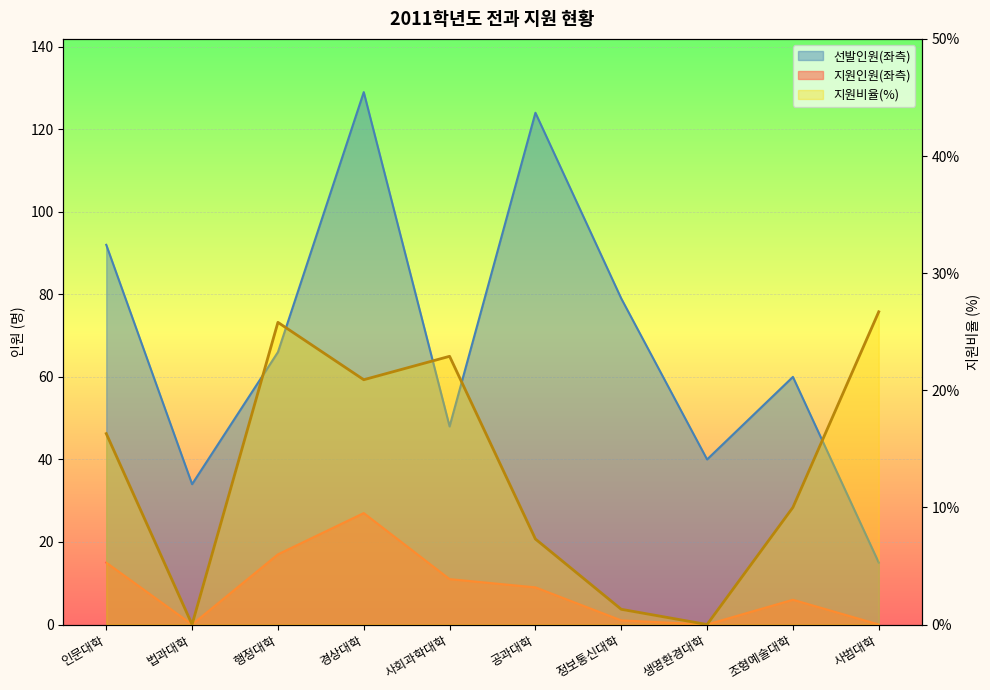

Reading left to right, list all the values displayed in this chart.

지원인원(좌측): 15.0	0.0	17.0	27.0	11.0	9.0	1.0	0.0	6.0	0.0
선발인원(좌측): 92.0	34.0	66.0	129.0	48.0	124.0	79.0	40.0	60.0	15.0
지원비율: 16.3	0.0	25.8	20.9	22.9	7.3	1.3	0.0	10.0	26.7